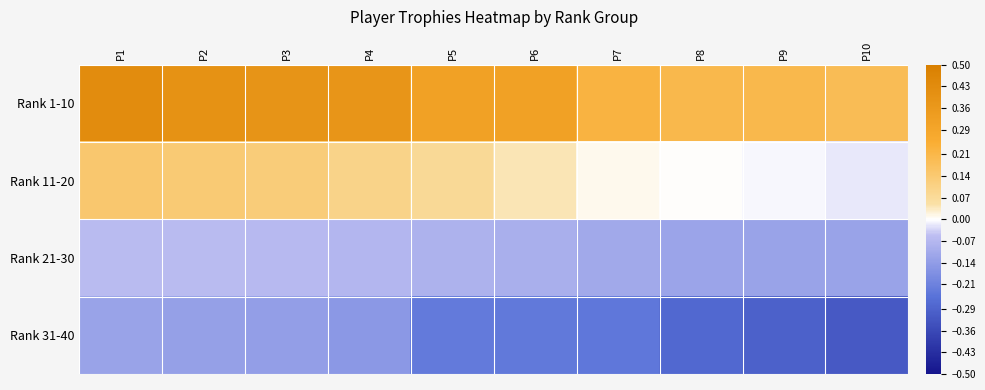

At which category does the chart reach its minimum across all series?

P10